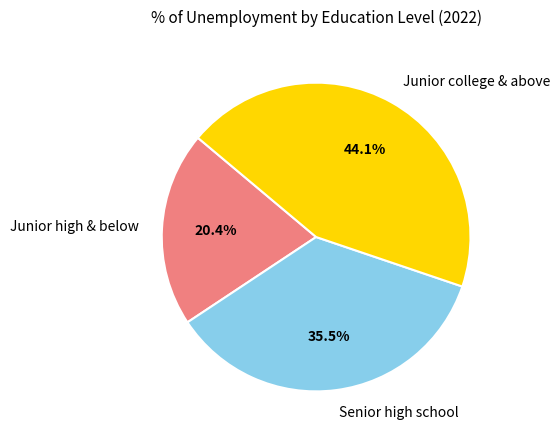

Is Senior high school the majority of the pie?

No